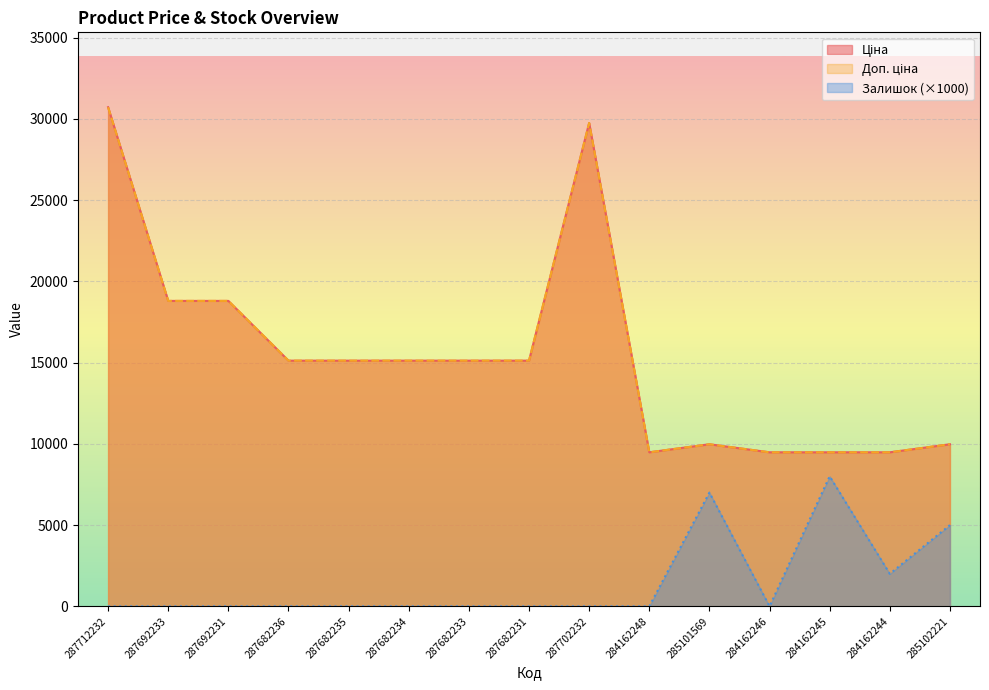

Rank the series by their maximum value, from lowest to highest.

Залишок, Ціна, Доп. ціна